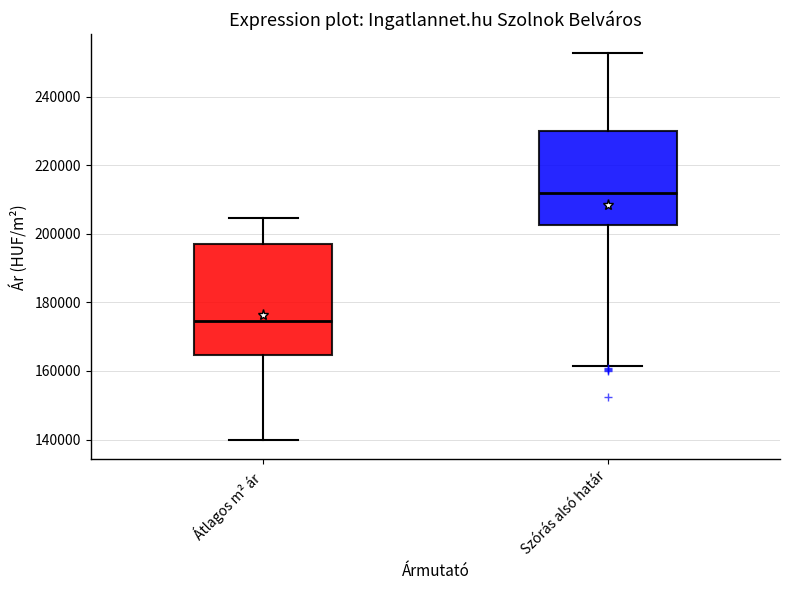

Where is the upper edge of the box for Átlagos m² ár on the y-axis? The values are not printed on the chart, so give them approximately, as read against the axis.

198000